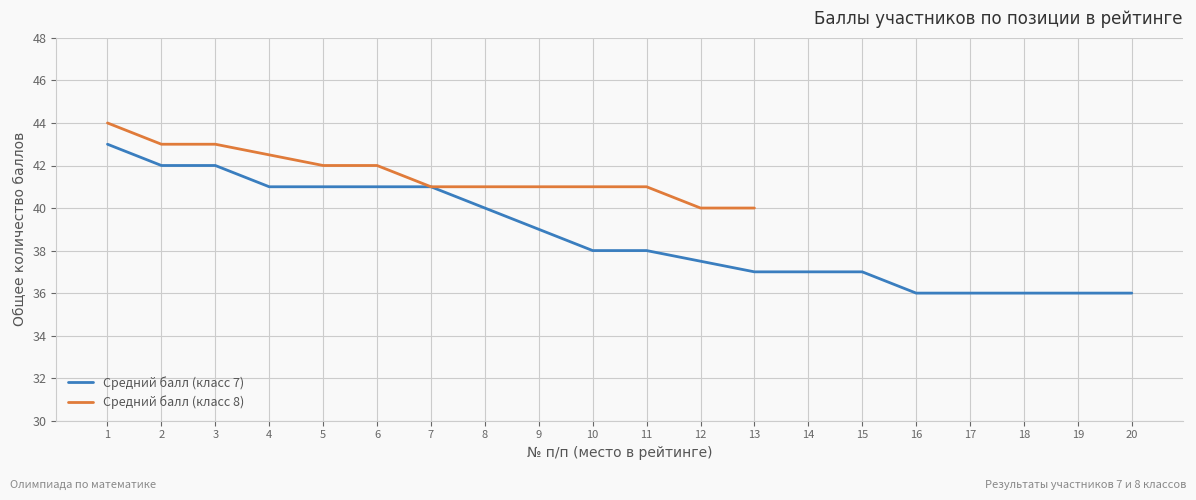

Rank the categories by value from lowest to highest.

16, 17, 18, 19, 20, 13, 14, 15, 12, 10, 11, 9, 8, 4, 5, 6, 7, 2, 3, 1